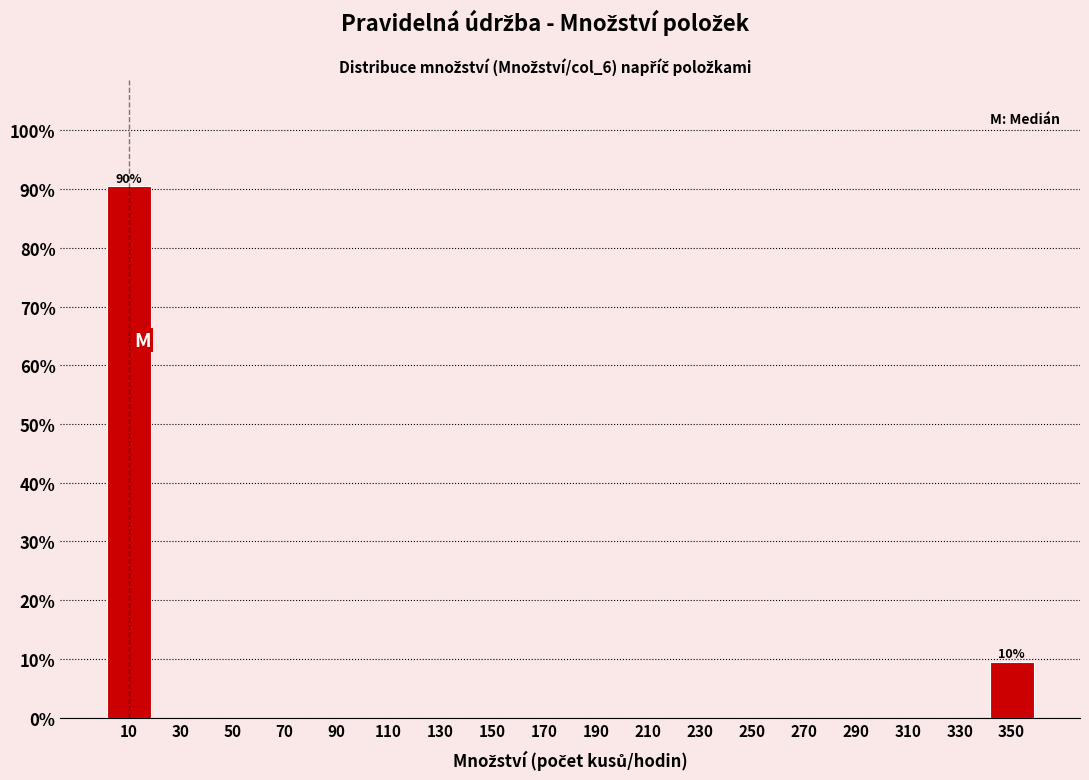

Over which range of the x-axis is the bar tallest?

0 to 20